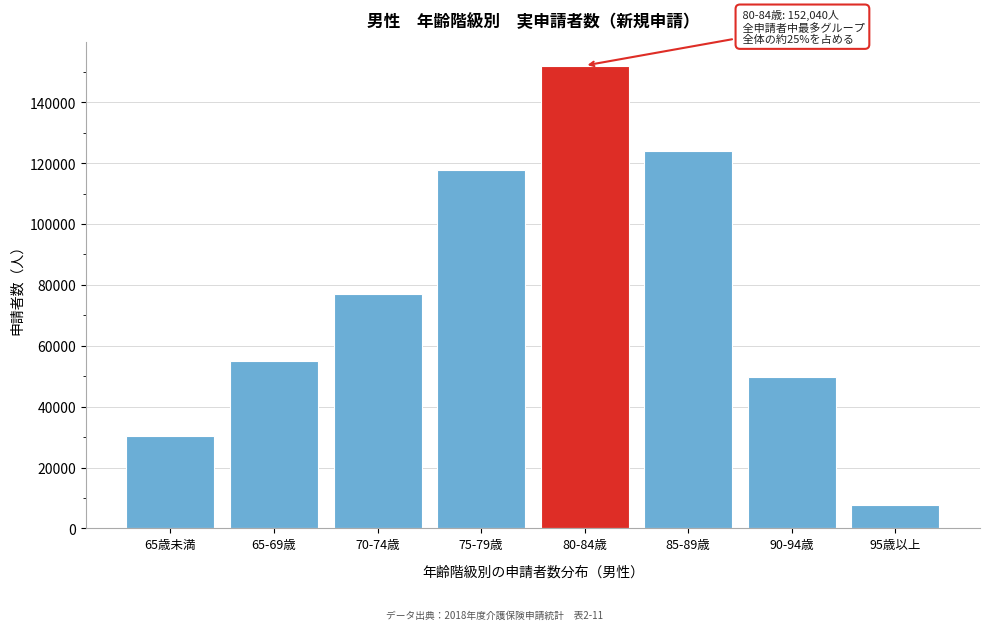

Reading left to right, extract all data points from this chart.

30340	54830	77120	117800	152040	123820	49570	7760